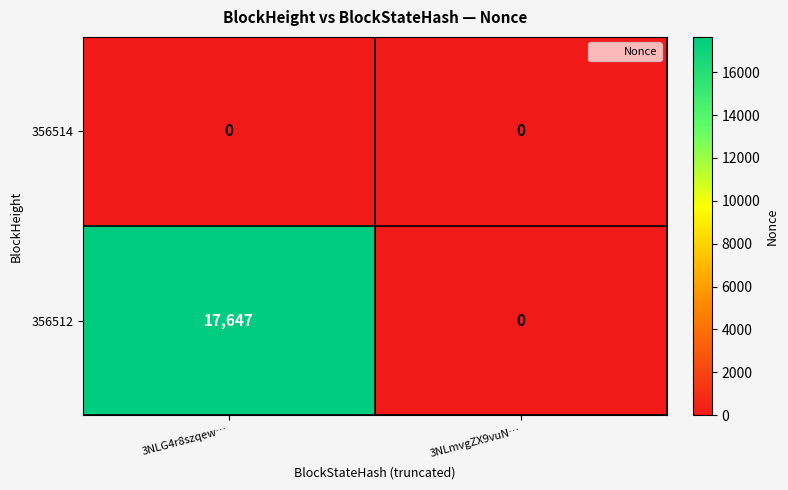

What is the average value of the 356512 series?

8824